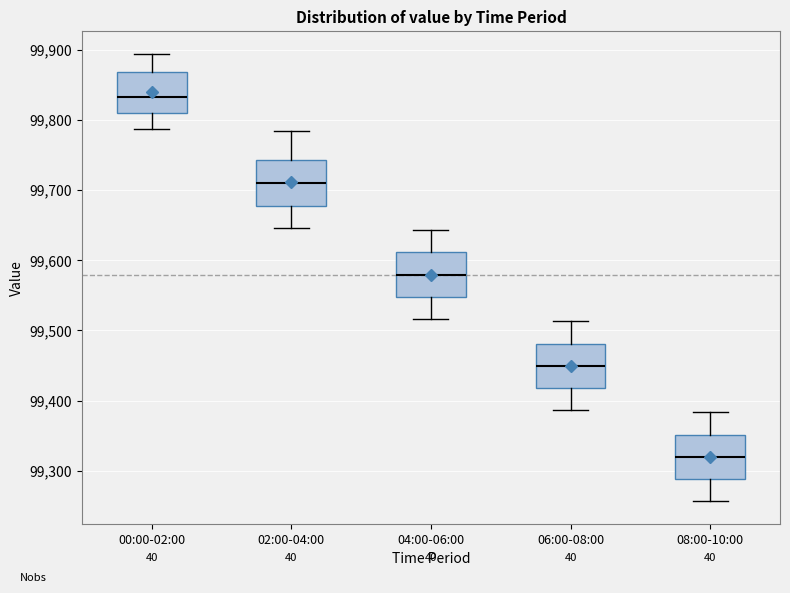

Reading left to right, transcribe this box plot: for each box, give where its median line is, the range the box spans, and where its two whiskers end, as read against the y-axis. The values are not printed on the chart, so give them approximately, as read against the axis.

00:00-02:00: median 99830, box 99810 to 99870, whiskers 99790 to 99890
02:00-04:00: median 99710, box 99680 to 99740, whiskers 99650 to 99790
04:00-06:00: median 99580, box 99550 to 99610, whiskers 99520 to 99640
06:00-08:00: median 99450, box 99420 to 99480, whiskers 99390 to 99510
08:00-10:00: median 99320, box 99290 to 99350, whiskers 99260 to 99380